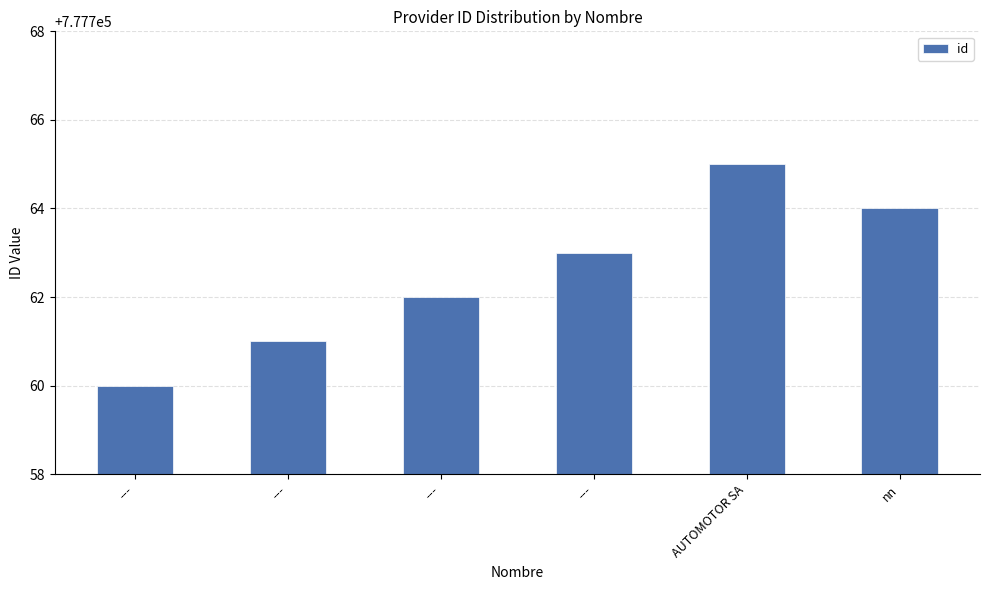

How many bars are there in total?

6